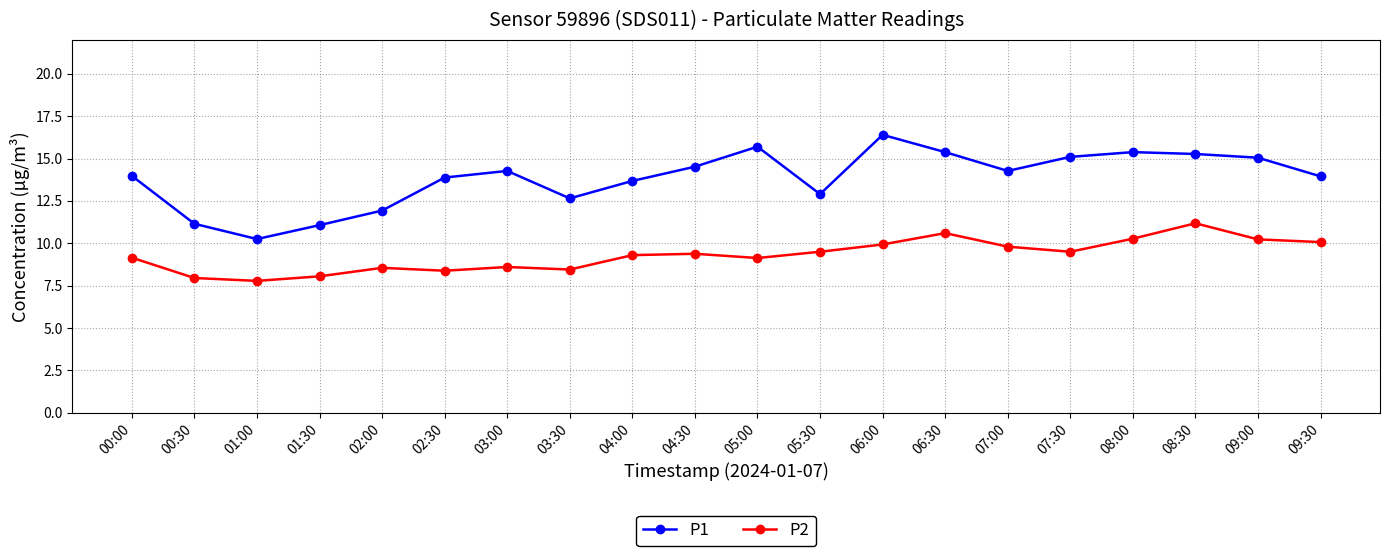

At which category does P1 reach its first local valley?

01:00